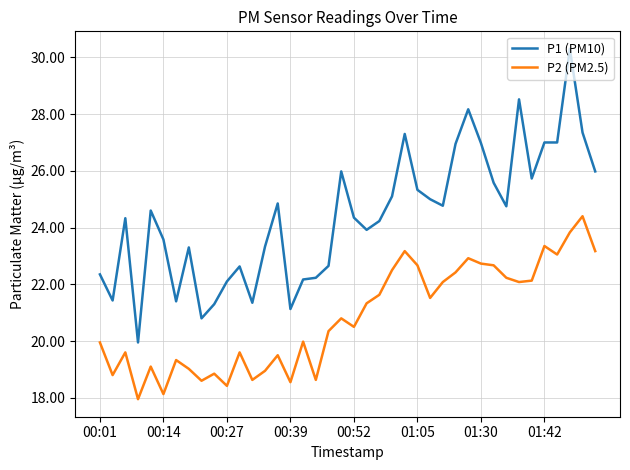

Which series has the largest total across all categories?

P1 (PM10)